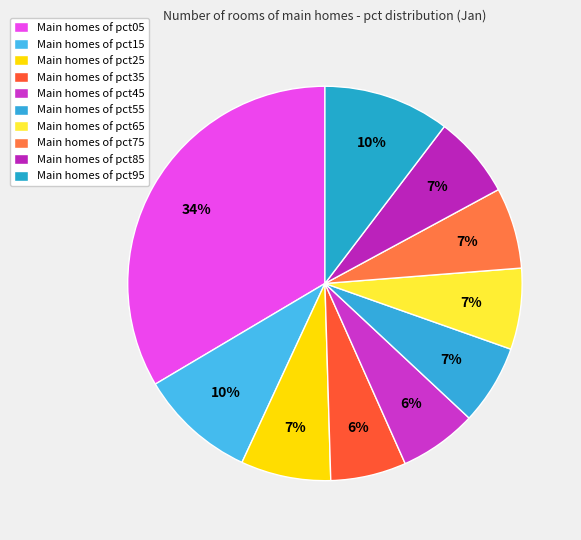

How many segments does this pie chart have?

10